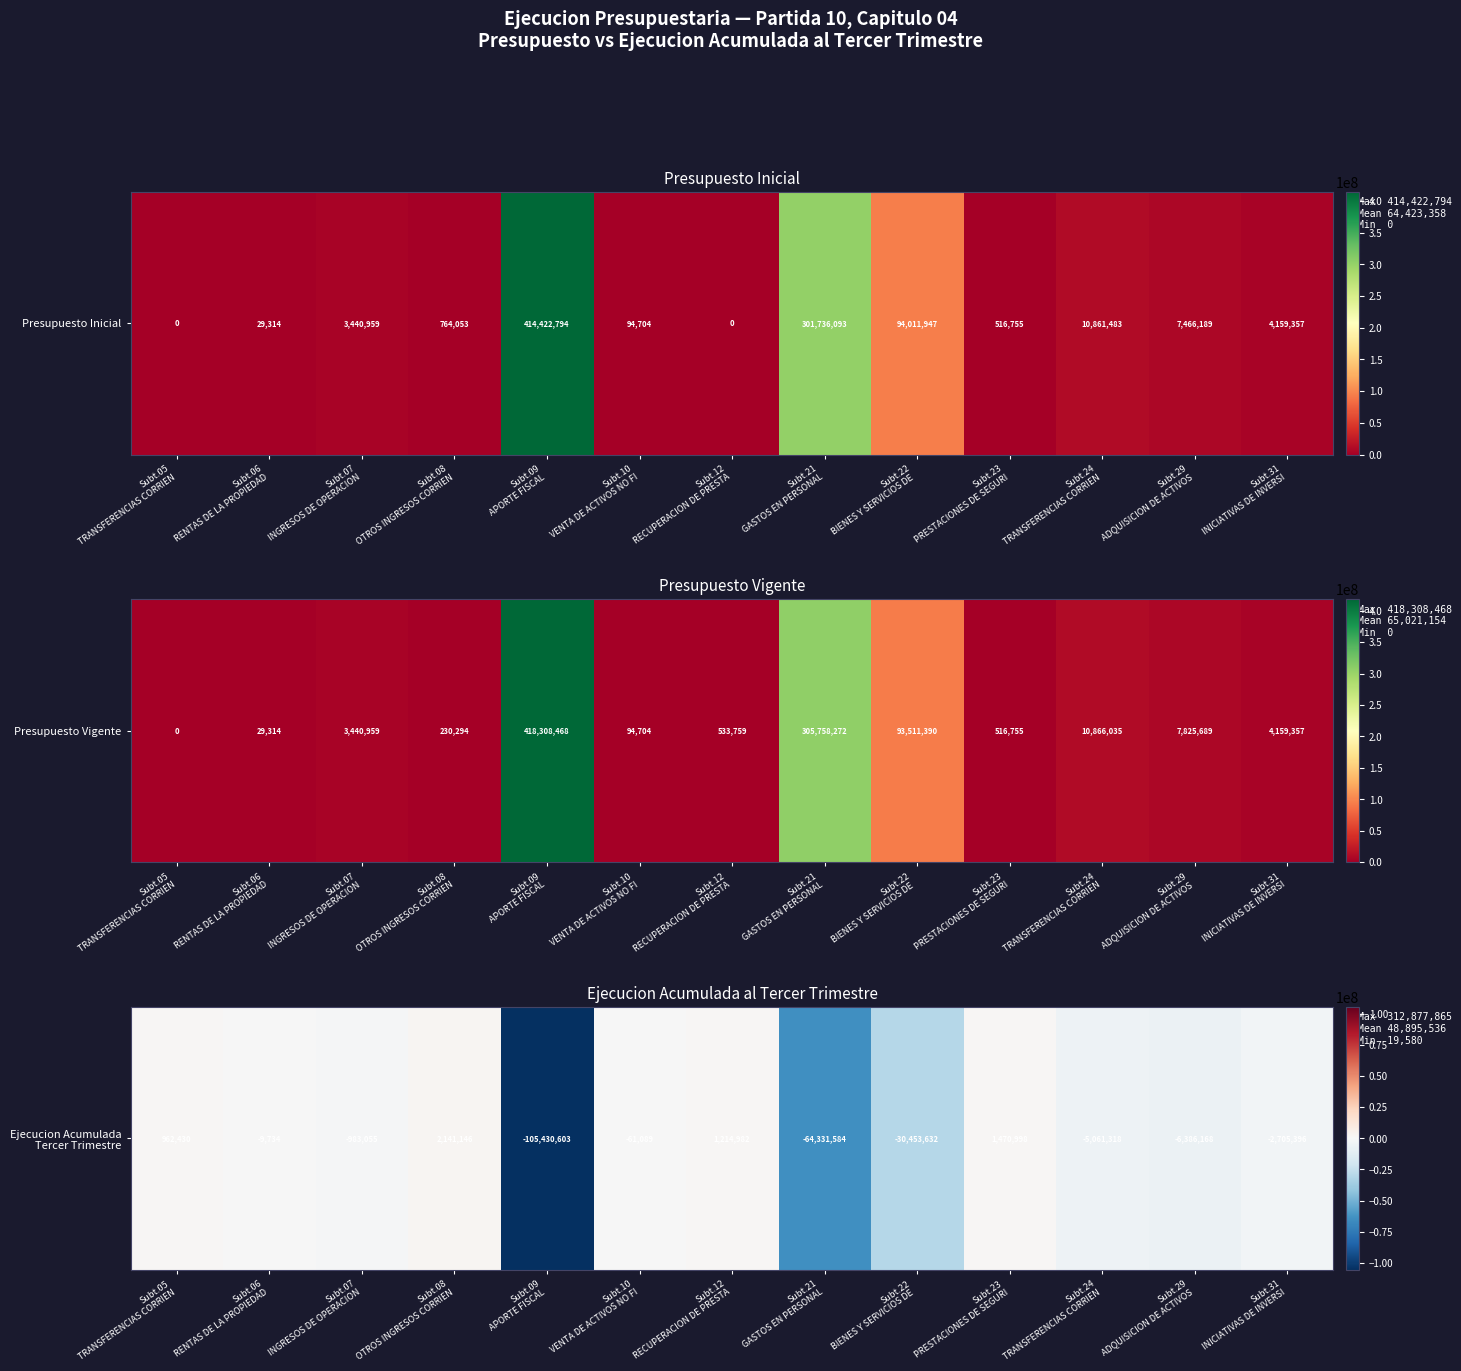

How many categories are shown in the chart?

13